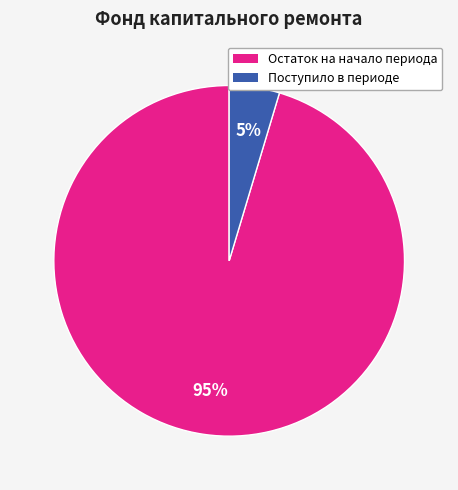

Is it true that Поступило в периоде is 5% of the pie?

True